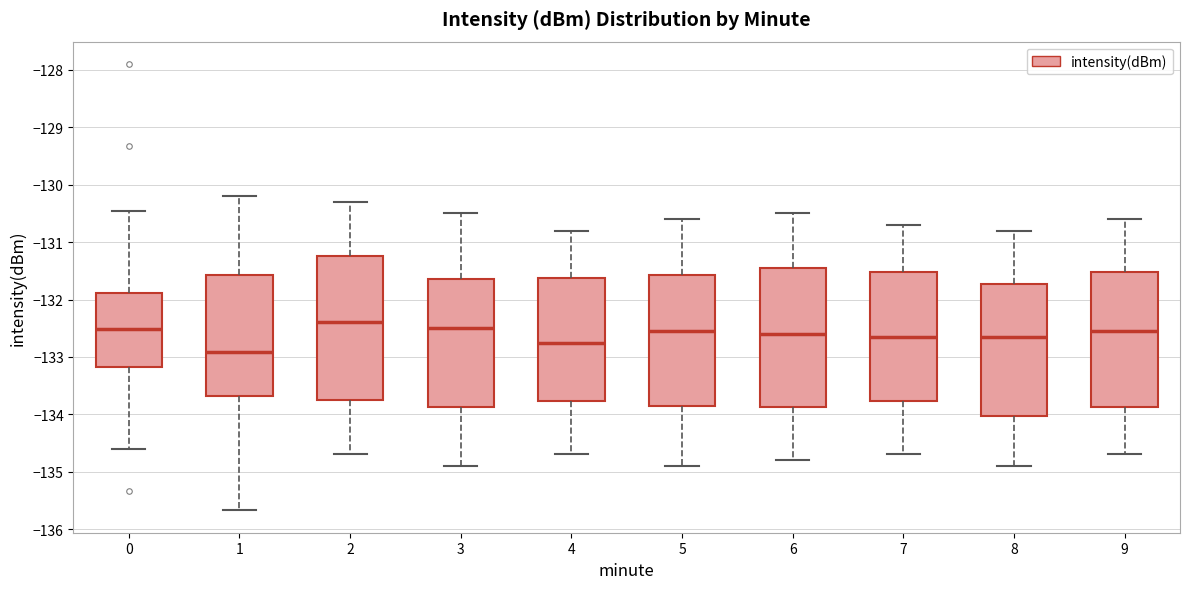

Where is the upper edge of the box at x = 1 on the y-axis? The values are not printed on the chart, so give them approximately, as read against the axis.

-131.6